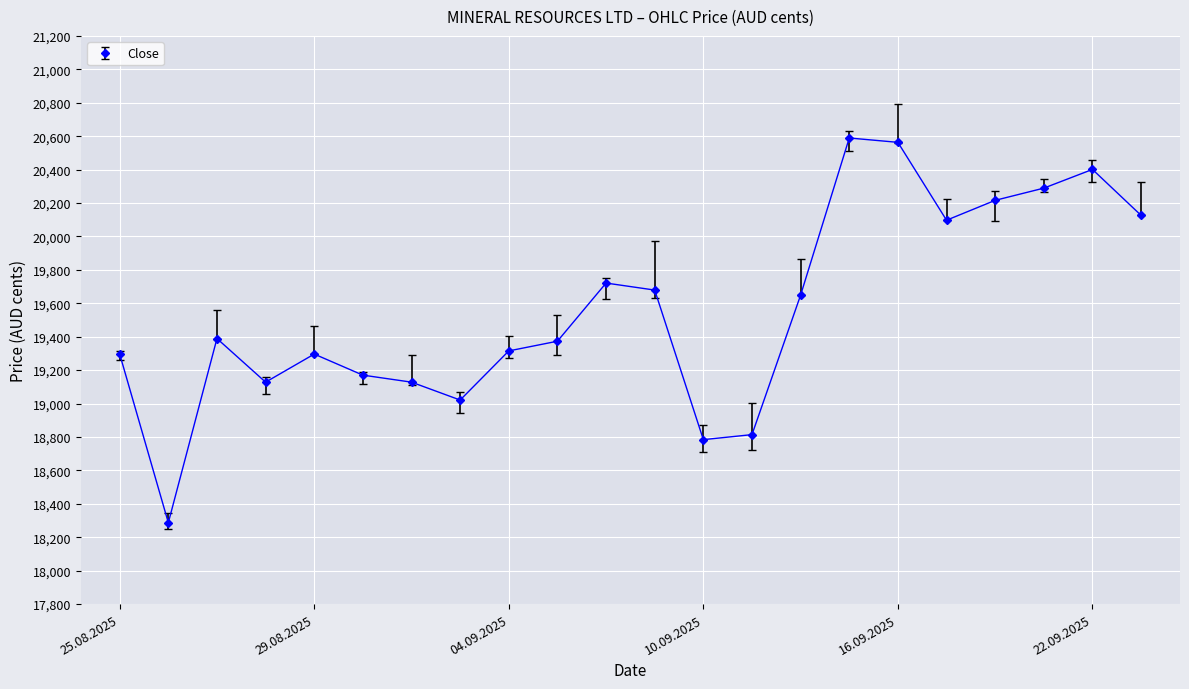

What is the smallest value displayed?

18287